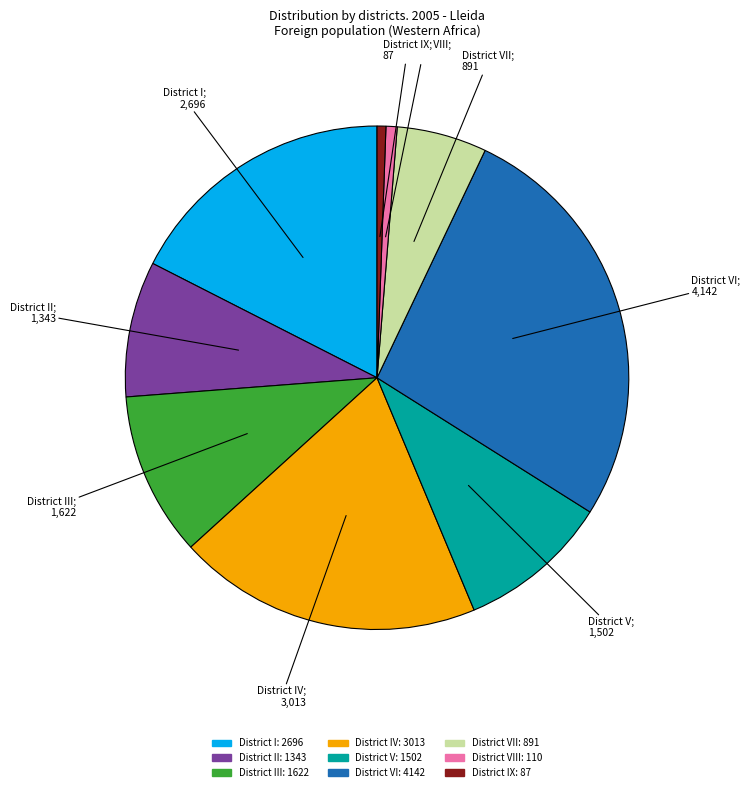

Does any single category account for the majority?

No